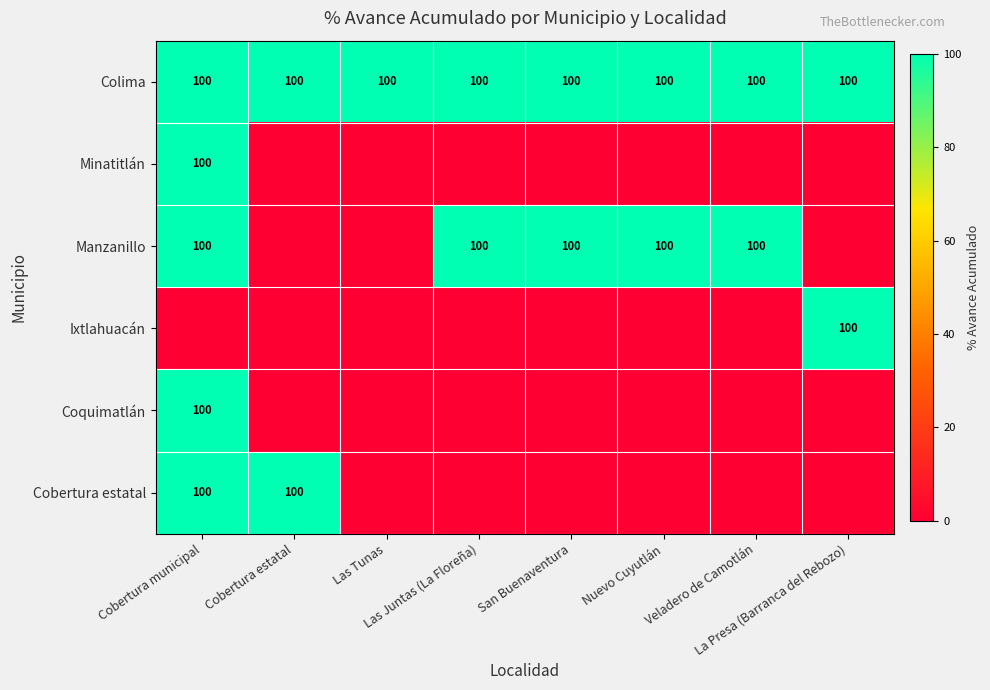

What is the sum of all Colima values?

800